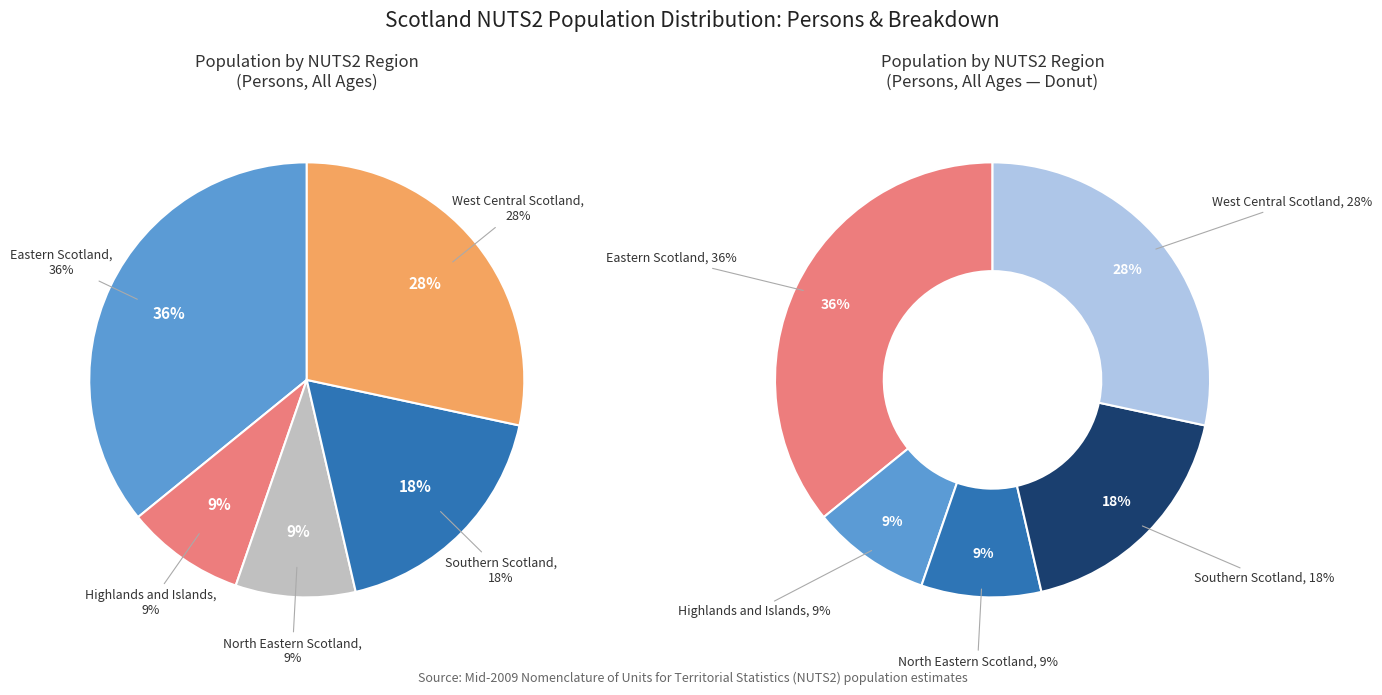

To the nearest percent, what is the combined percentage of Southern Scotland and North Eastern Scotland?

27%